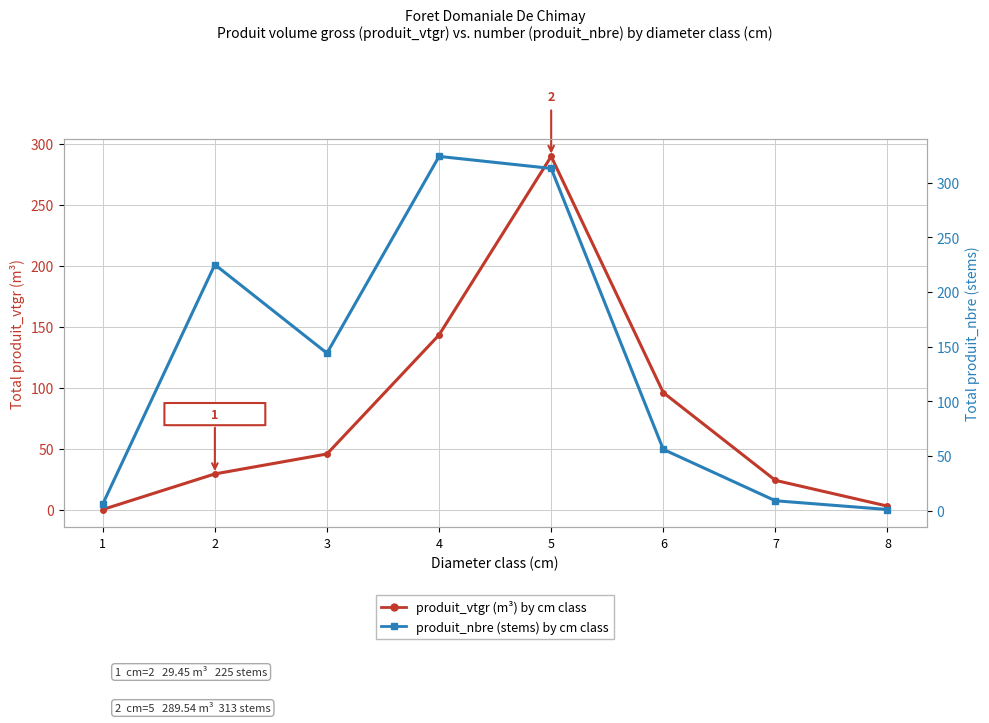

Which series changed the most between 2 and 6?

produit_nbre (stems), right axis